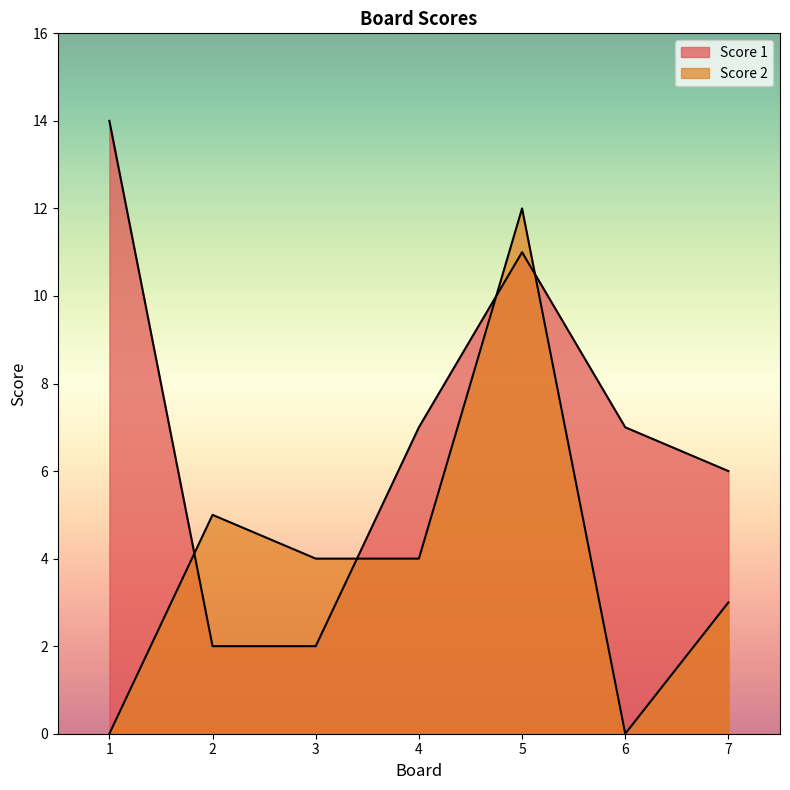

What is the average value of the Score 2 series?

4